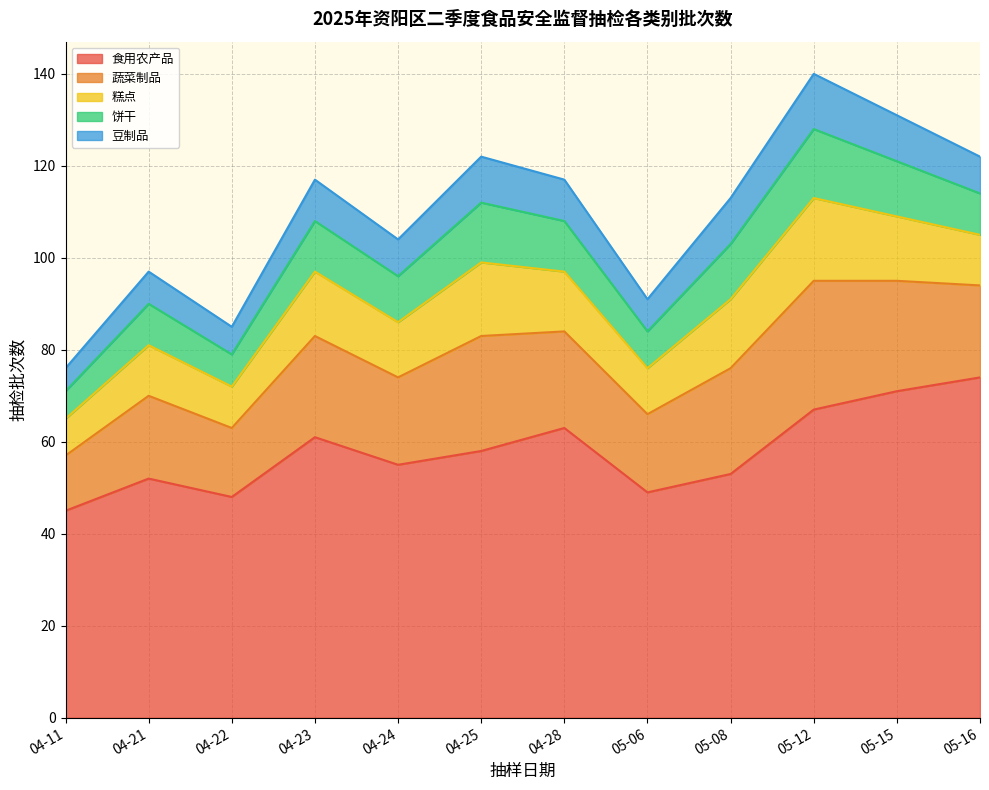

True or false: 食用农产品 and 糕点 intersect in this chart.

False